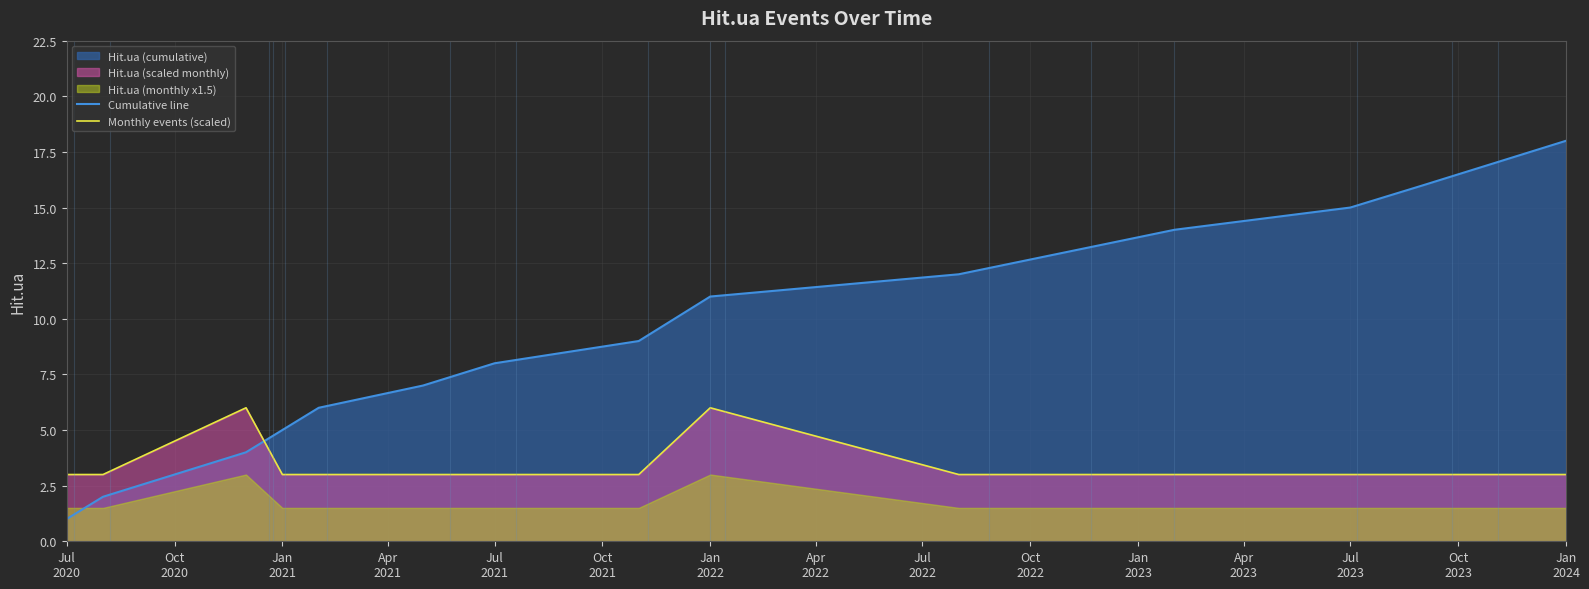

True or false: Monthly events (scaled) and Cumulative line intersect in this chart.

True